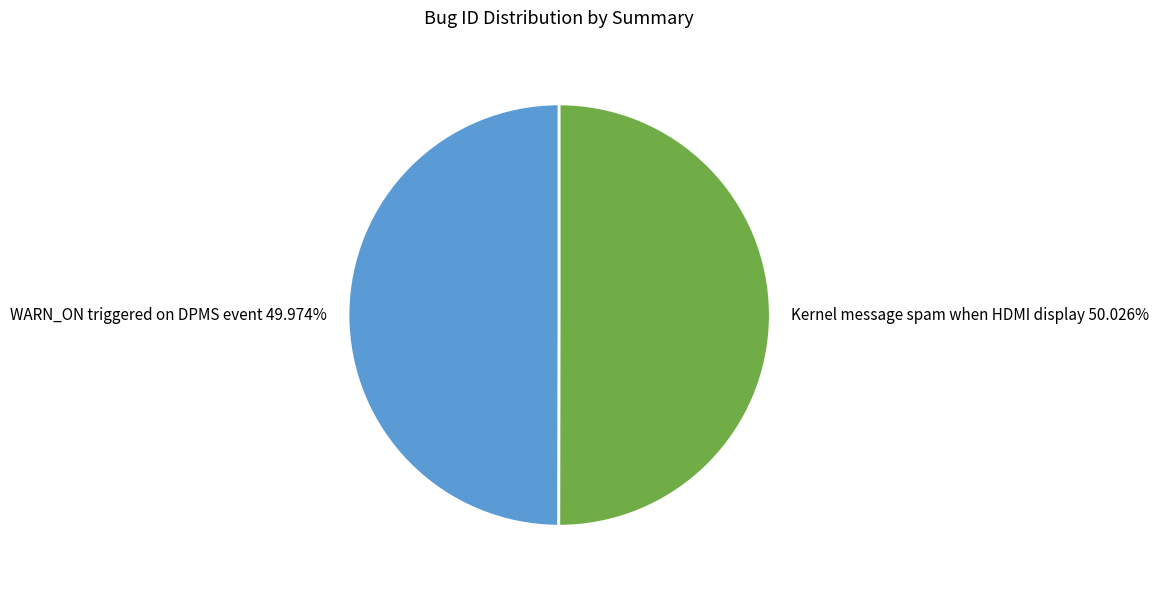

Is it true that WARN_ON triggered on DPMS event is 36% of the pie?

False